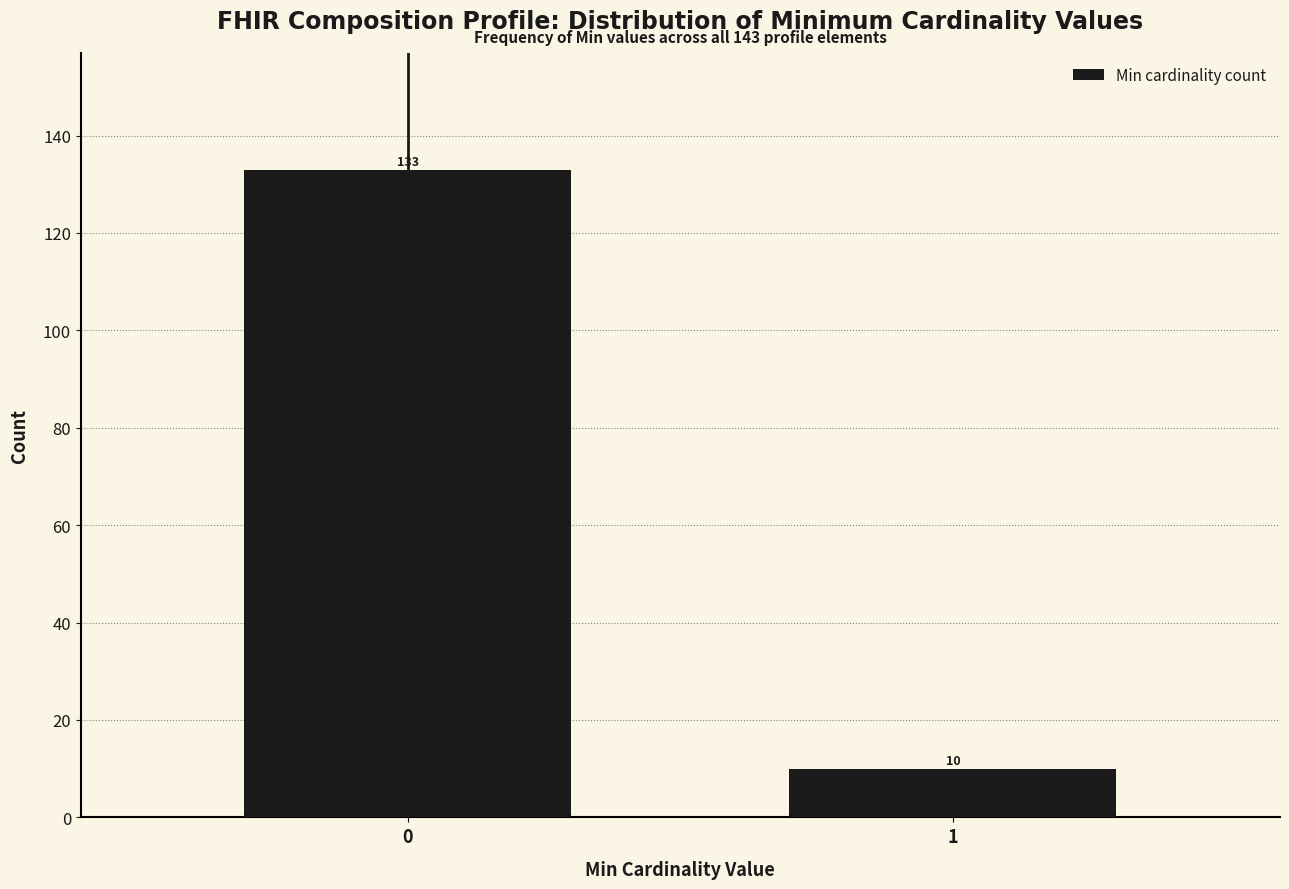

Reading left to right, transcribe all the data shown in this chart.

133	10